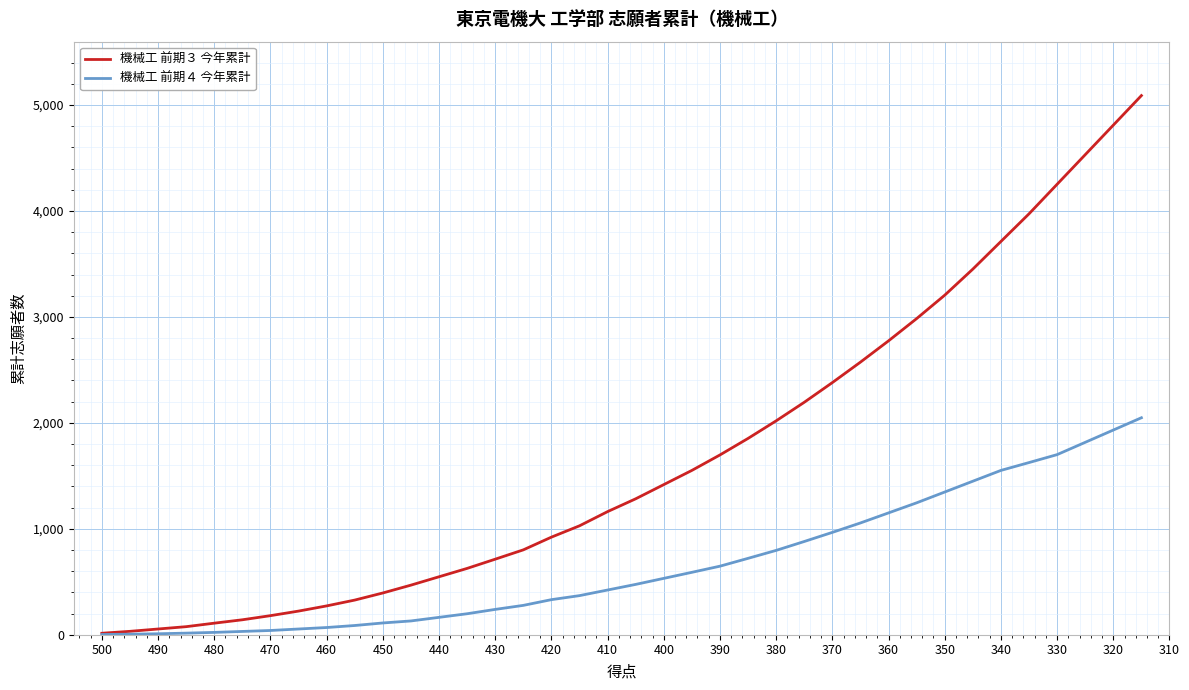

Is the value of 機械工 前期４ 今年累計 at 470 greater than the value of 機械工 前期３ 今年累計 at 33?

No